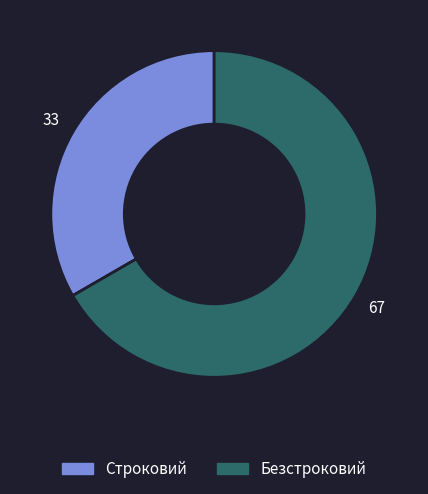

Combined, do Строковий and Безстроковий account for over 50%?

Yes